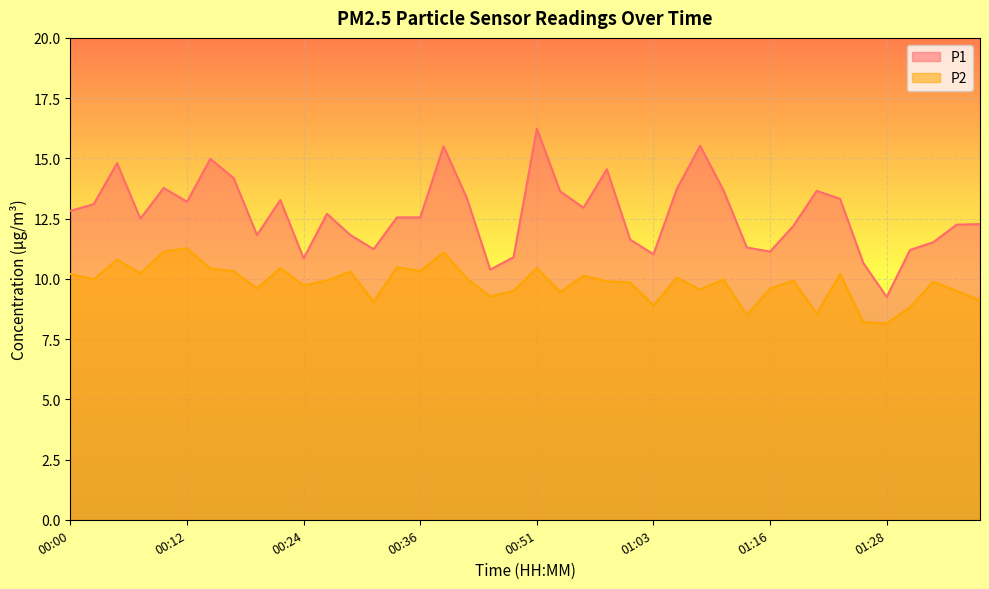

Where does the P2 series first go above 9?

00:00